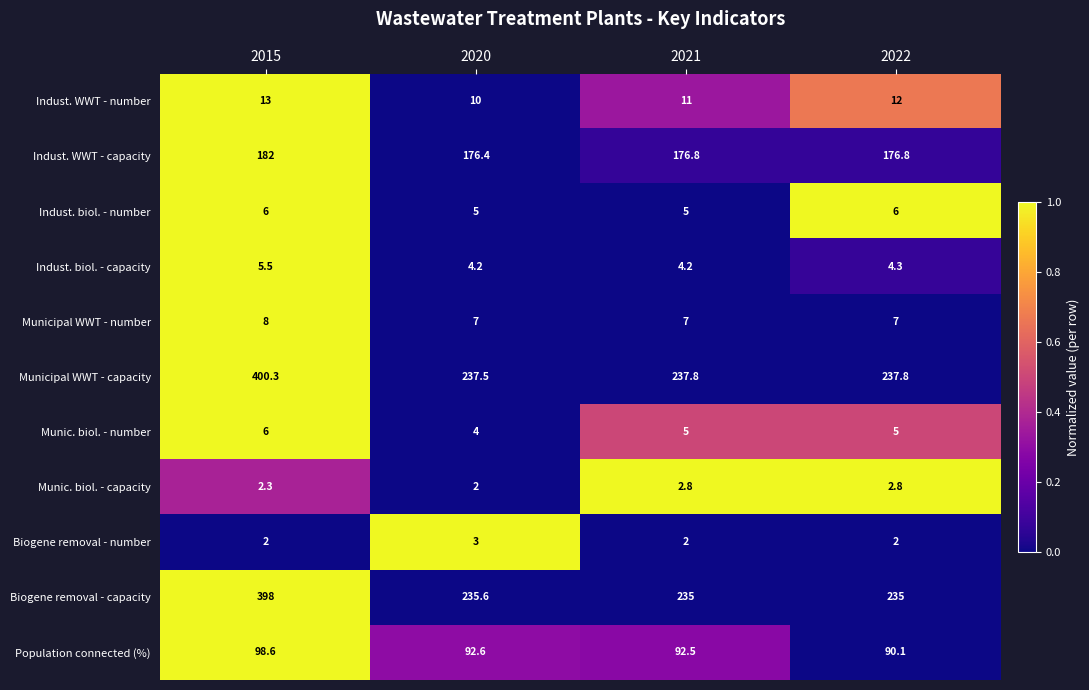

How many Municipal WWT - number values are between 7 and 8?

4